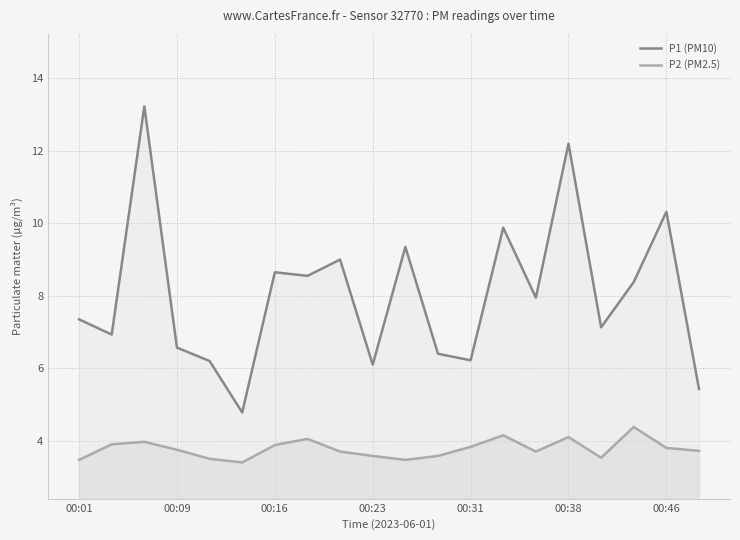

Is it true that P1 (PM10) equals 8.9 at 00:23?

False